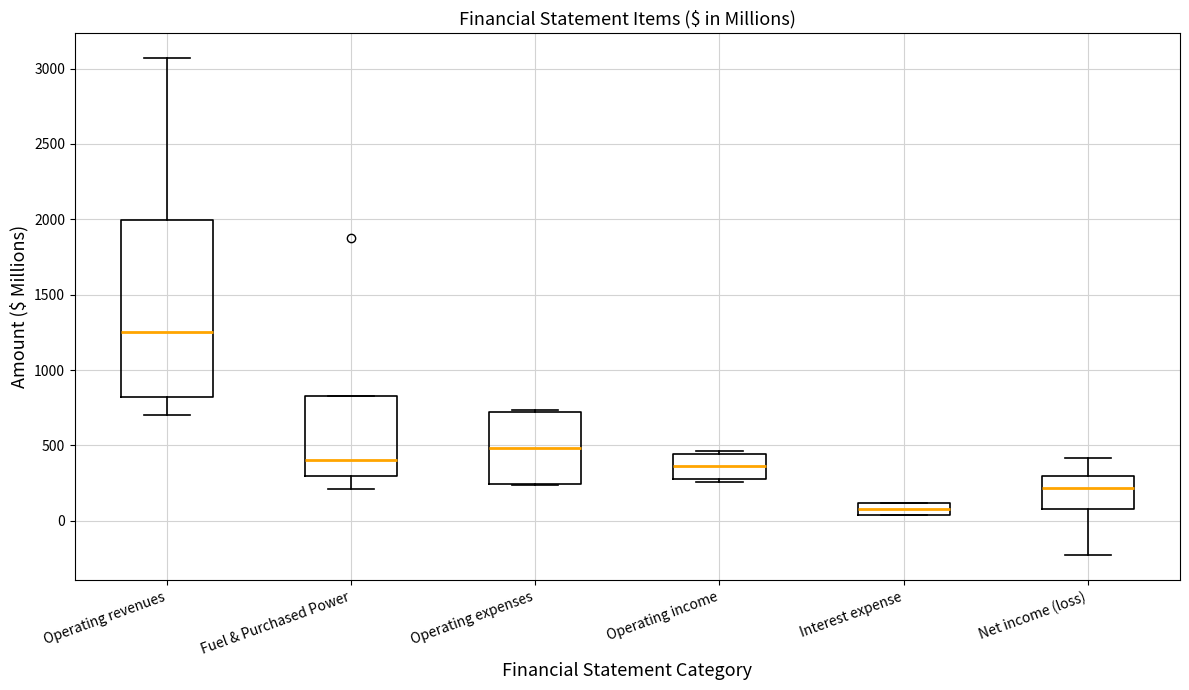

Which box is the tallest, from its lower edge to its upper edge?

Operating revenues